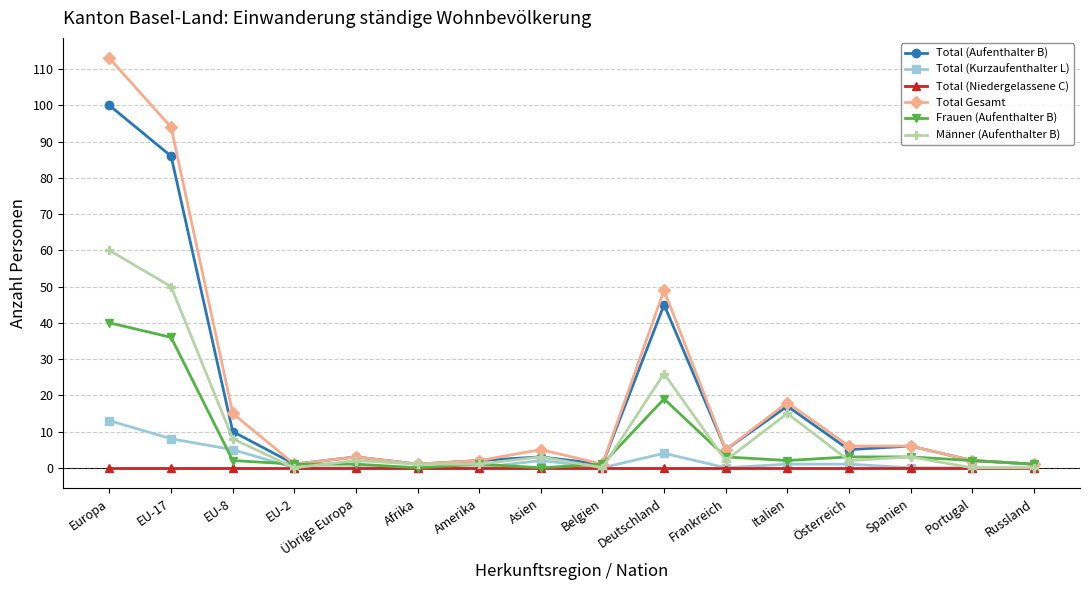

Which series changed the most between Asien and Deutschland?

Total Gesamt